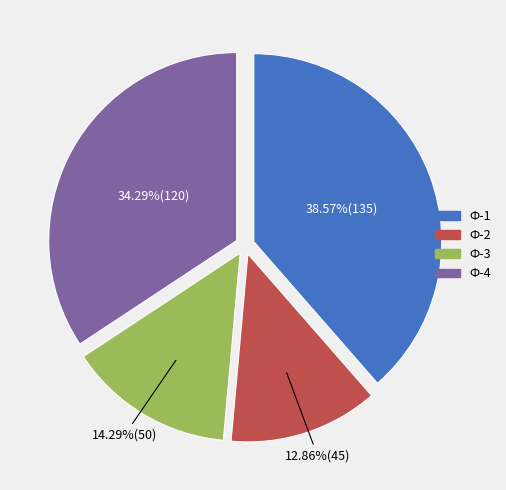

Is there a majority slice in this chart?

No